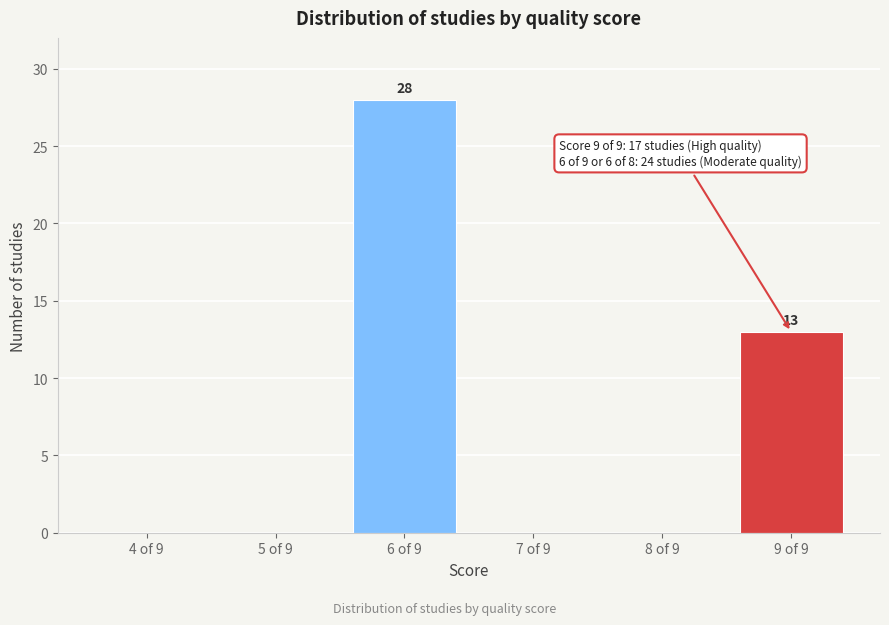

Reading left to right, extract all data points from this chart.

4 of 9=0	5 of 9=0	6 of 9=28	7 of 9=0	8 of 9=0	9 of 9=13